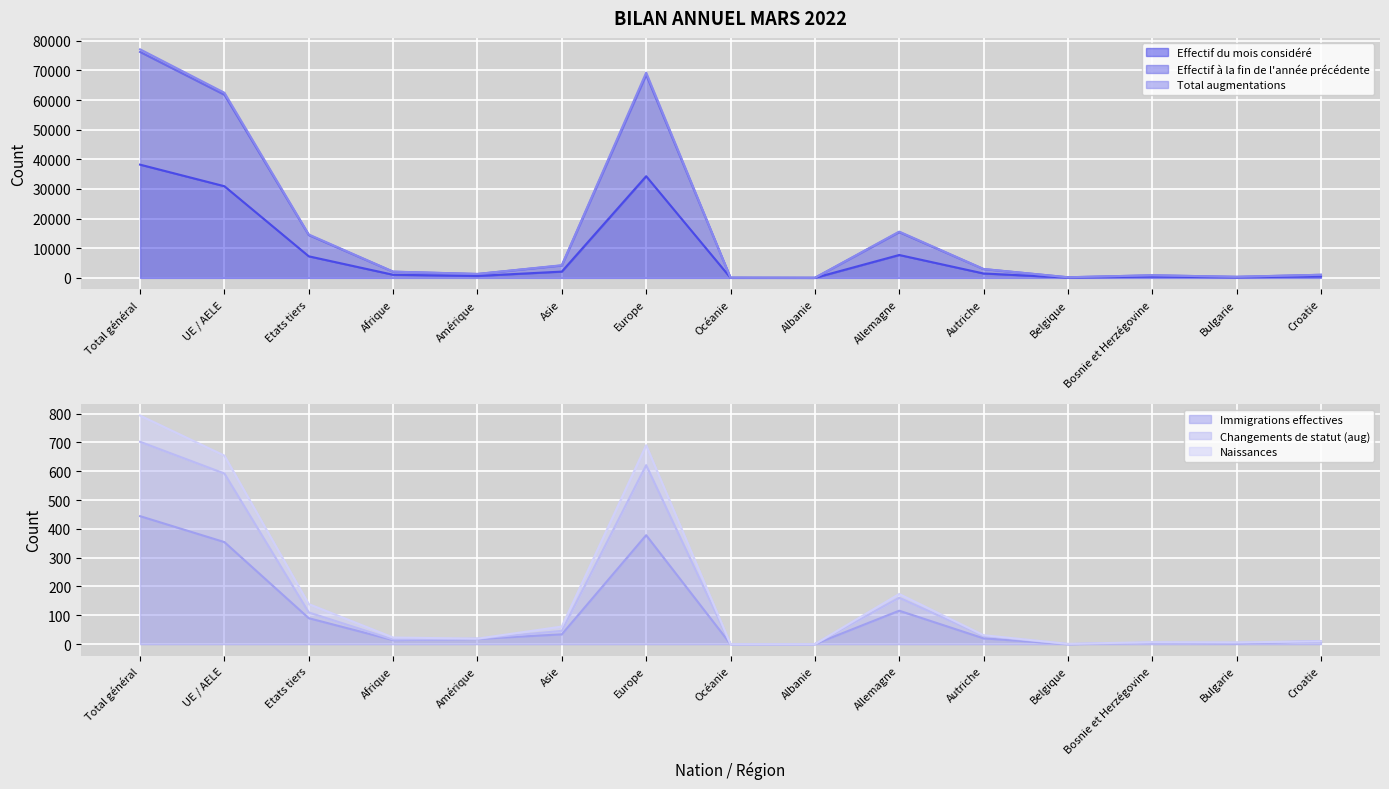

How many lines are shown in the chart?

6